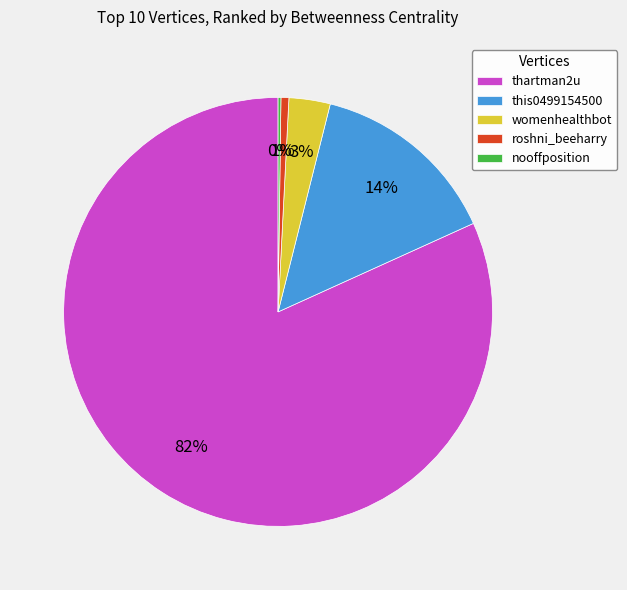

Is there a majority slice in this chart?

Yes